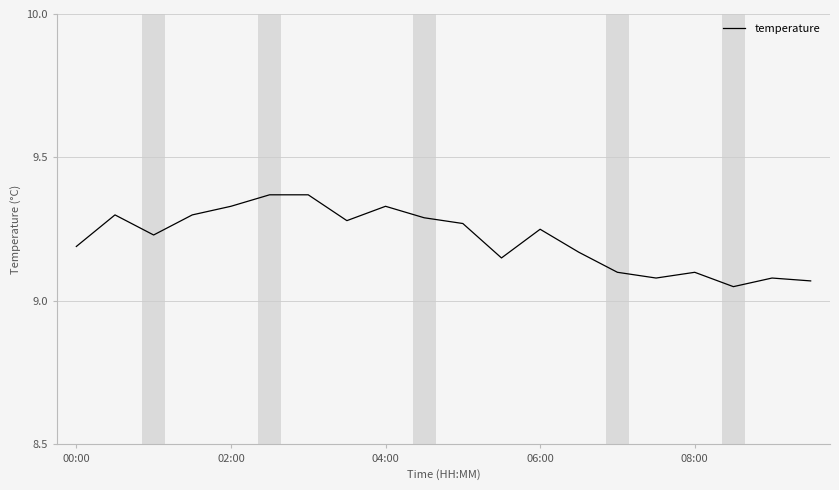

True or false: the data has more than 0 interior local peaks.

True